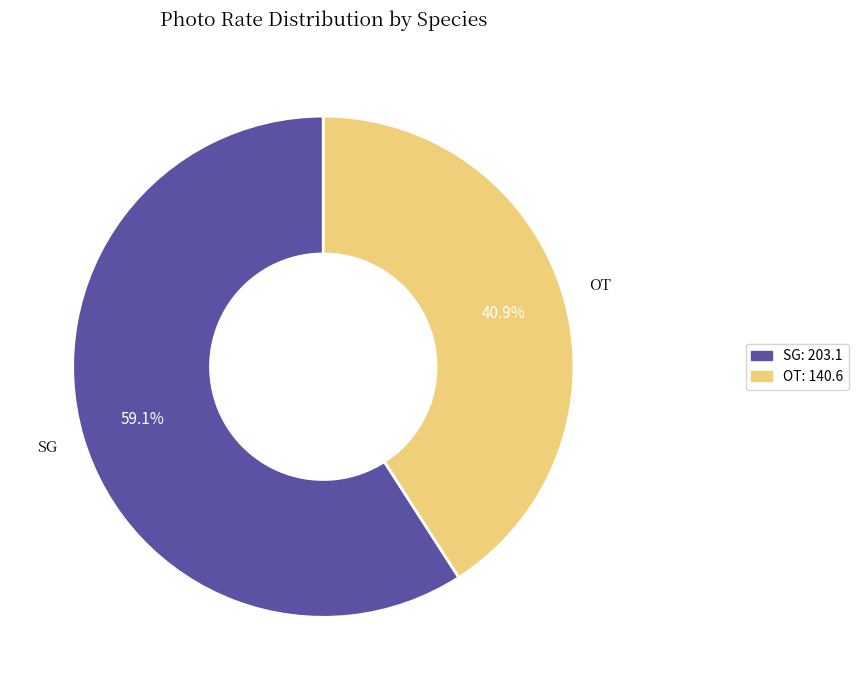

Count the number of slices in the pie.

2